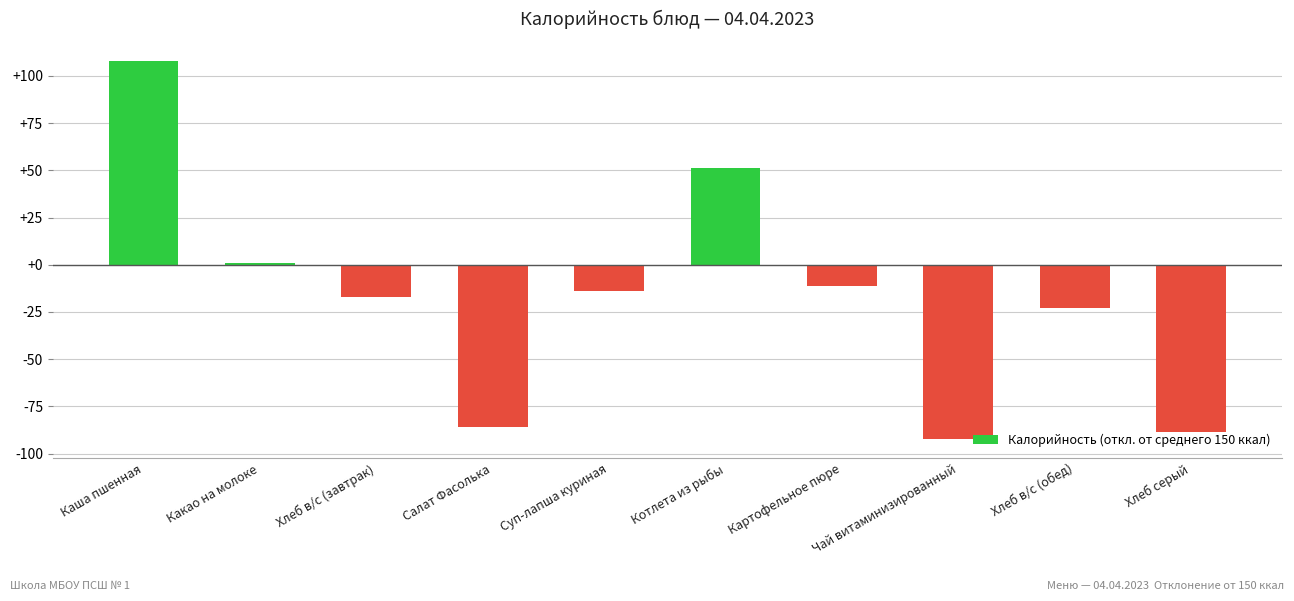

How many negative values are there?

7